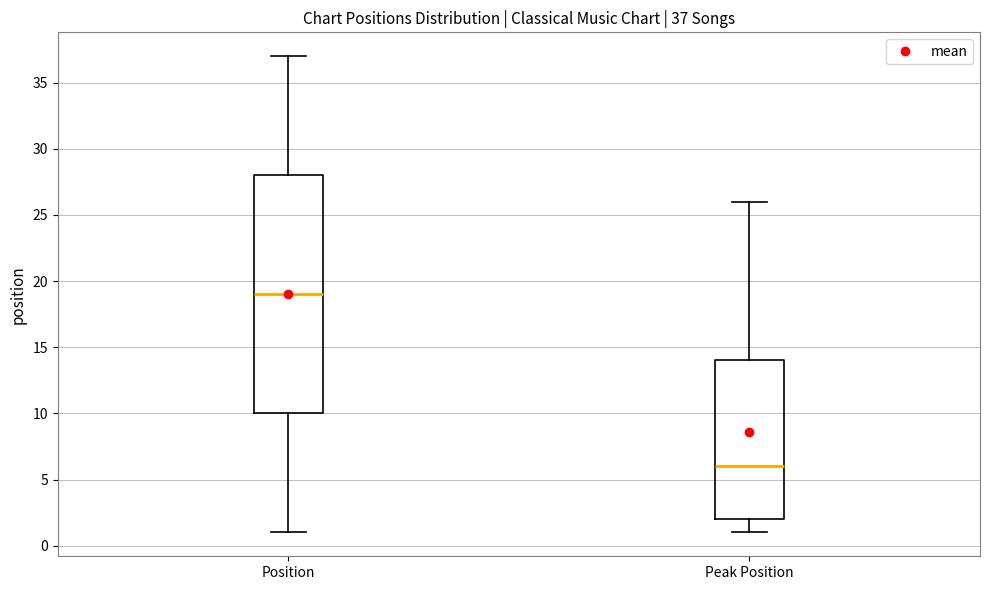

Which box's median line is the highest?

Position